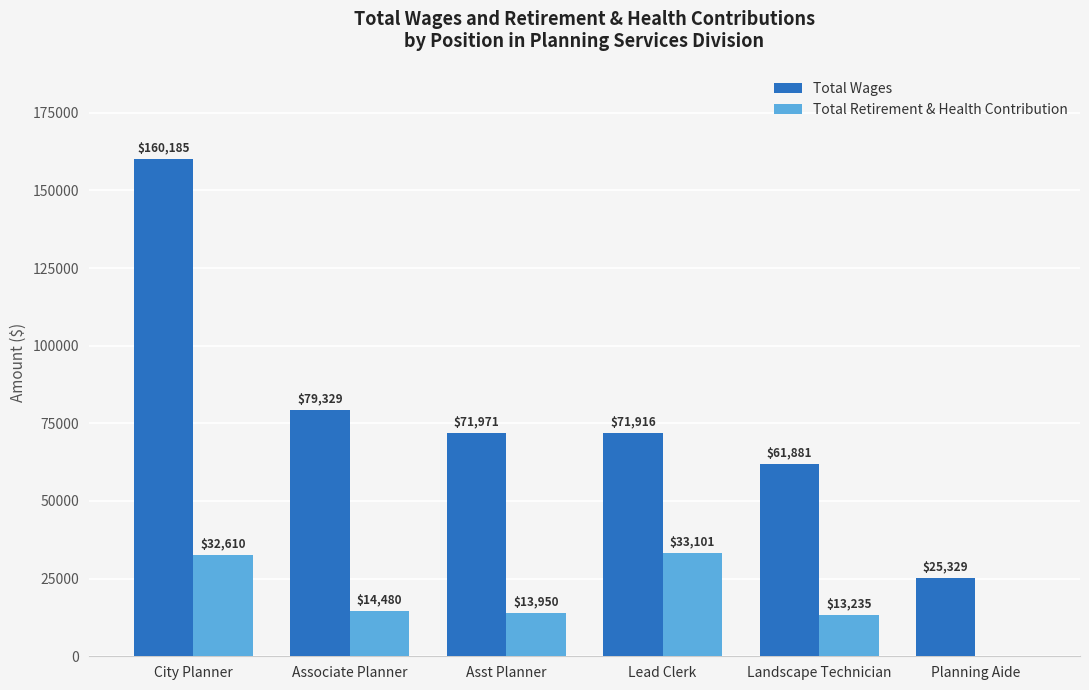

What is the total value across all series at Associate Planner?

93809